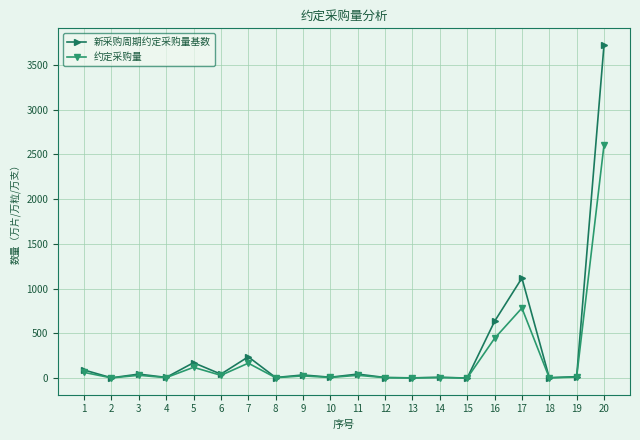

What is the greatest value displayed?

3723.0